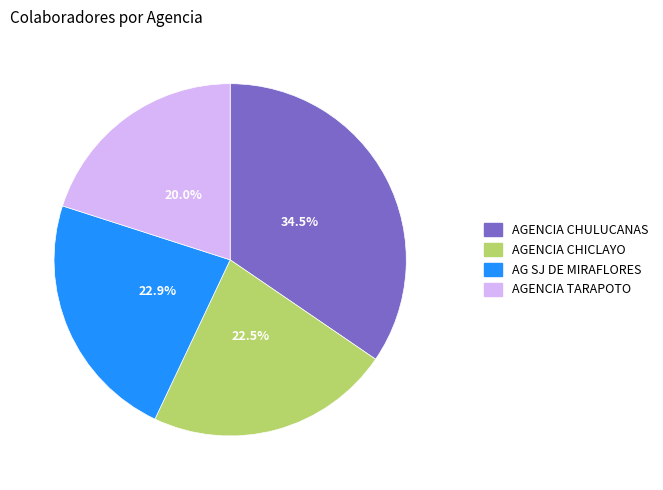

Combined, do AGENCIA CHICLAYO and AGENCIA CHULUCANAS account for over 50%?

Yes